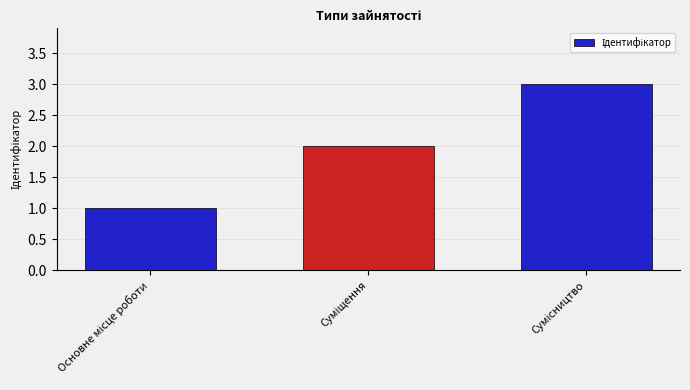

What is the sum of all values?

6